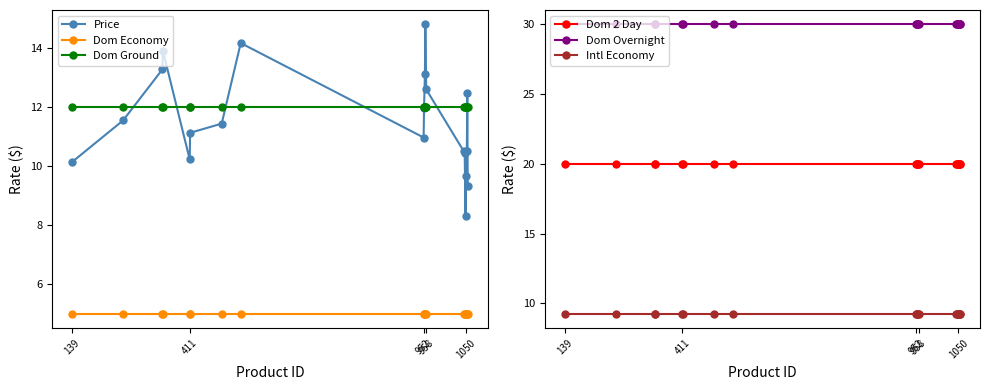

How many series are shown in this chart?

6